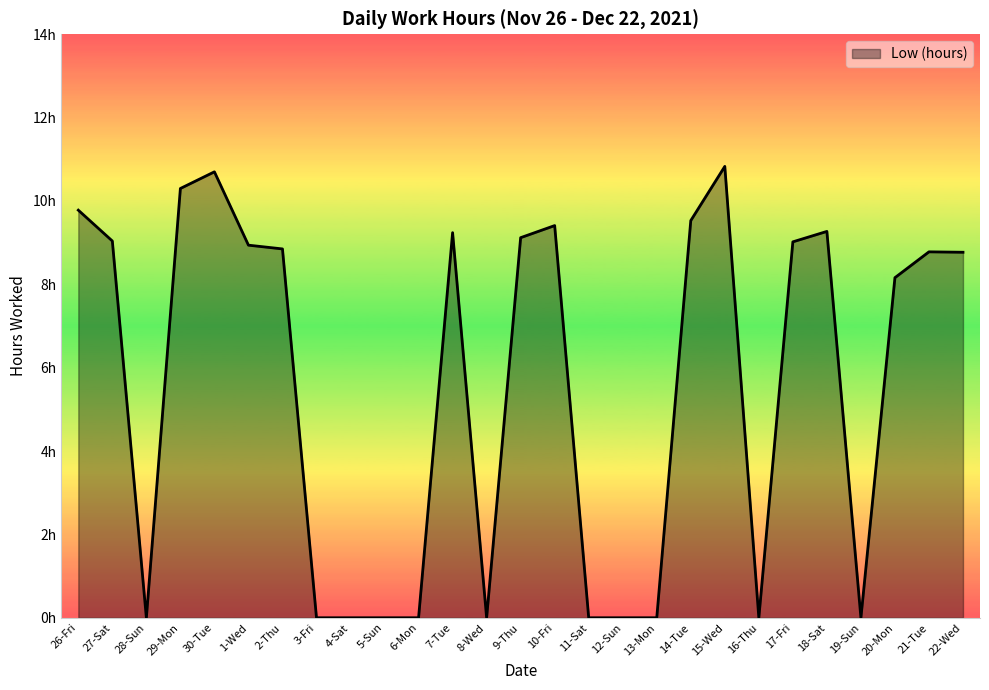

Which label corresponds to the smallest value in the chart?

28-Sun